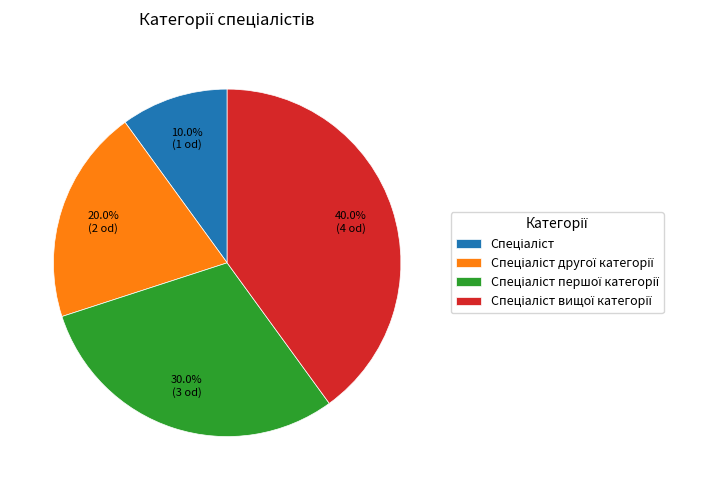

Does any single category account for the majority?

No